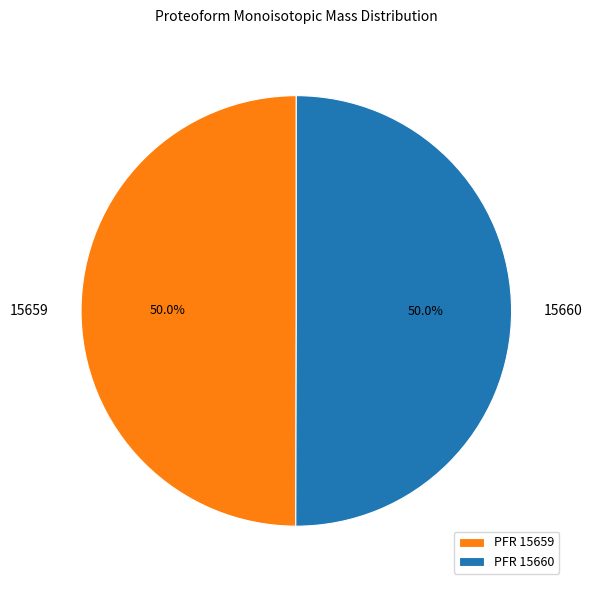

What is the ratio of the value at 15659 to the value at 15660?

1.0